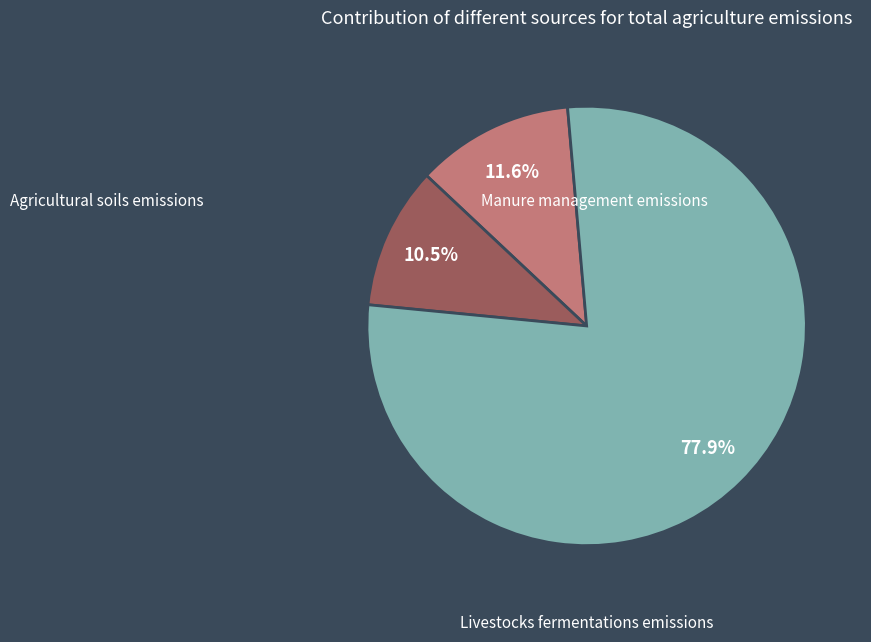

Does any single category account for the majority?

Yes